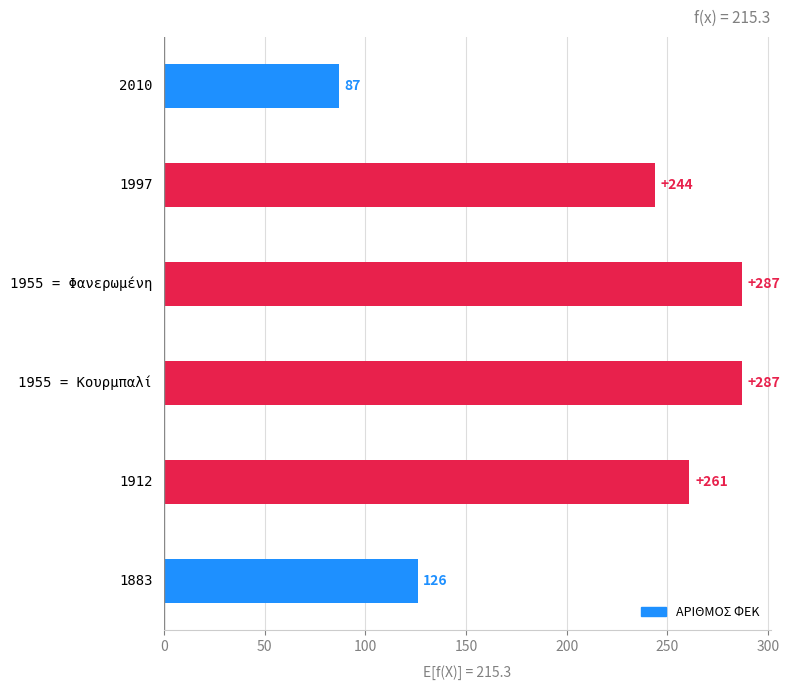

What is the difference between the maximum and minimum values?

200